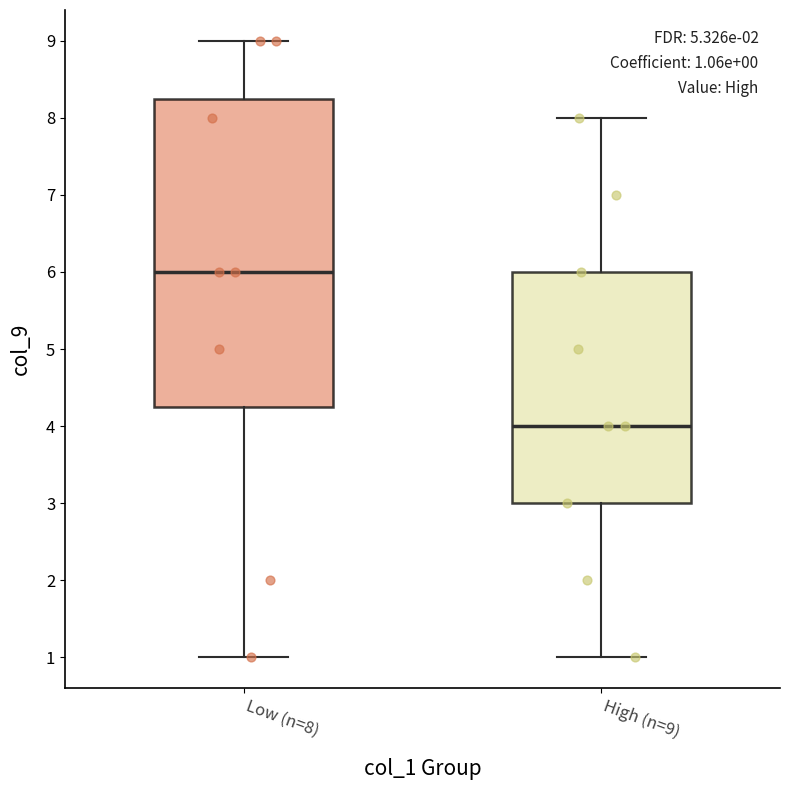

Which box has the highest median line?

Low (n=8)